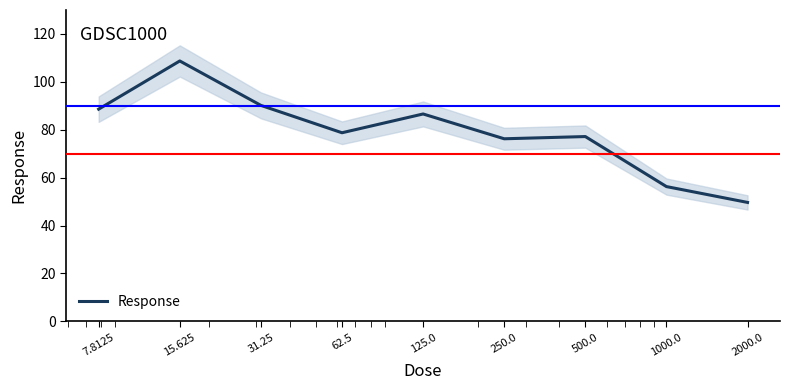

Rank the categories by value from highest to lowest.

15.625, 31.25, 7.8125, 125.0, 62.5, 500.0, 250.0, 1000.0, 2000.0